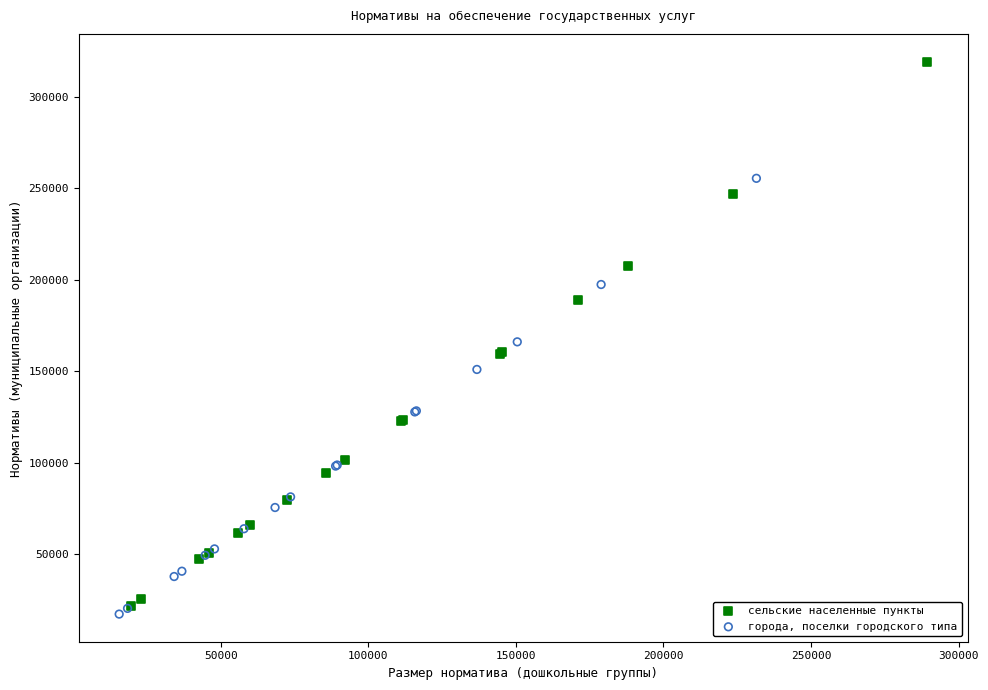

Which series has the widest spread of Y values?

сельские населенные пункты